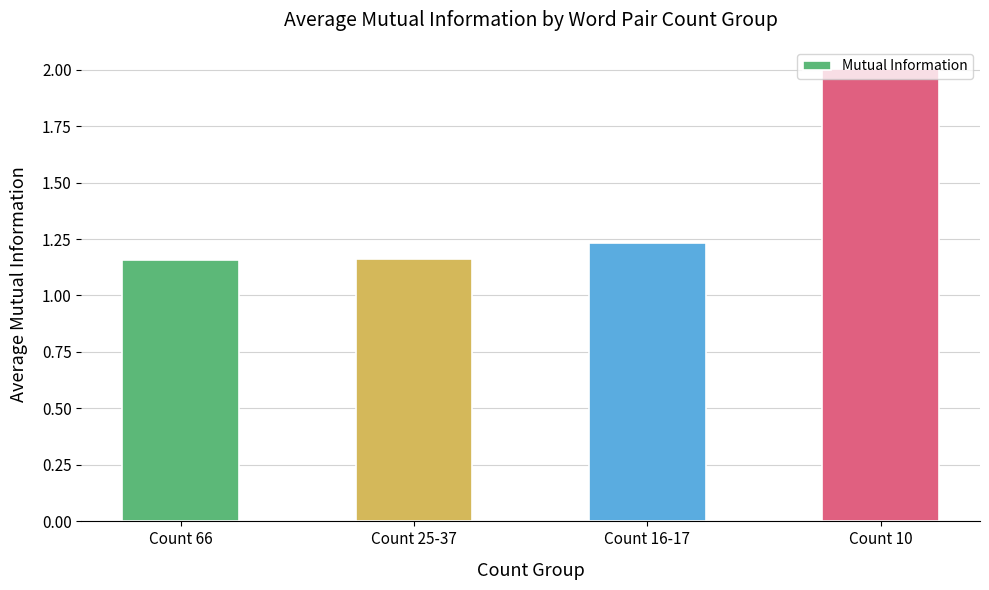

What is the average value?

1.4